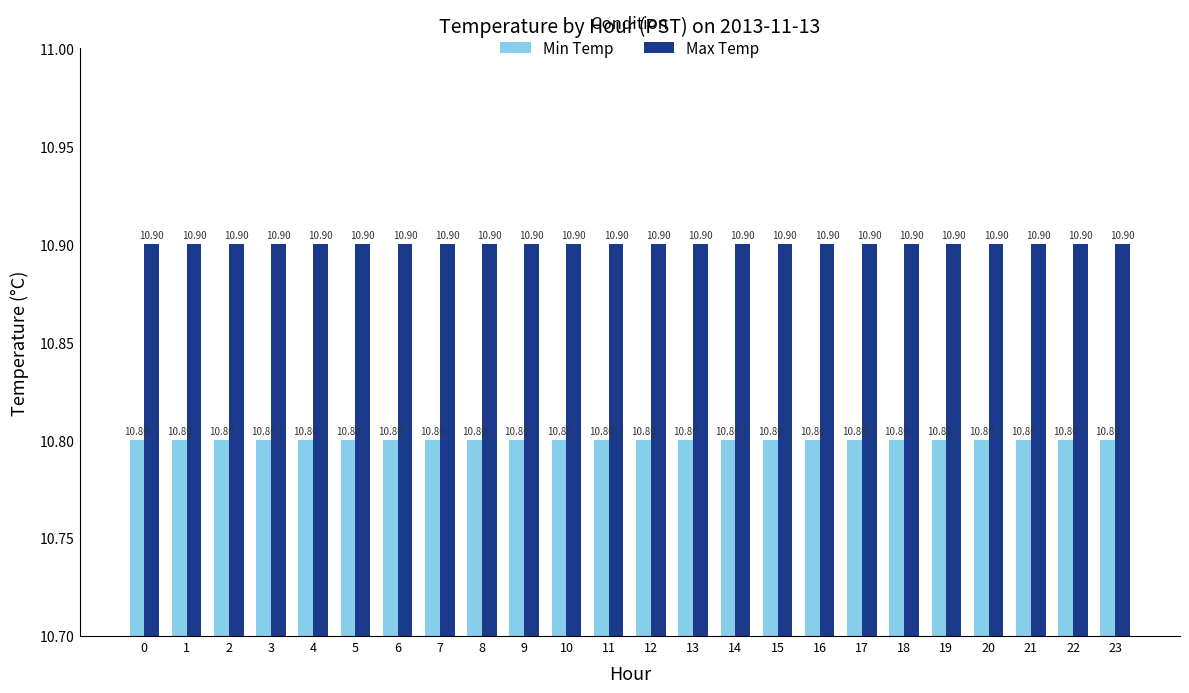

What is the average value of the Min Temp series?

10.8